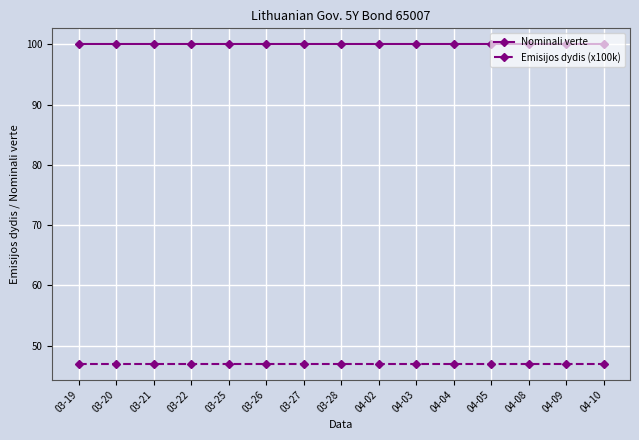

True or false: Nominali verte and Emisijos dydis (x100k) cross at least once.

False